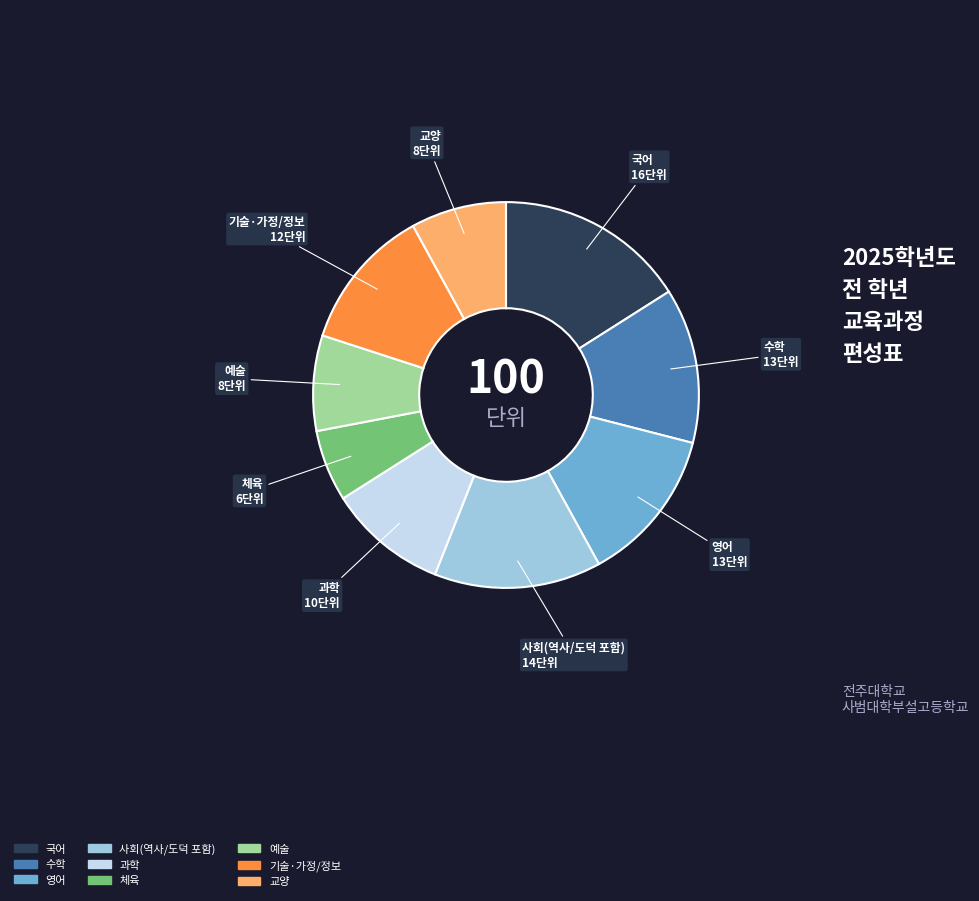

Combined, do 국어 and 예술 account for over 50%?

No